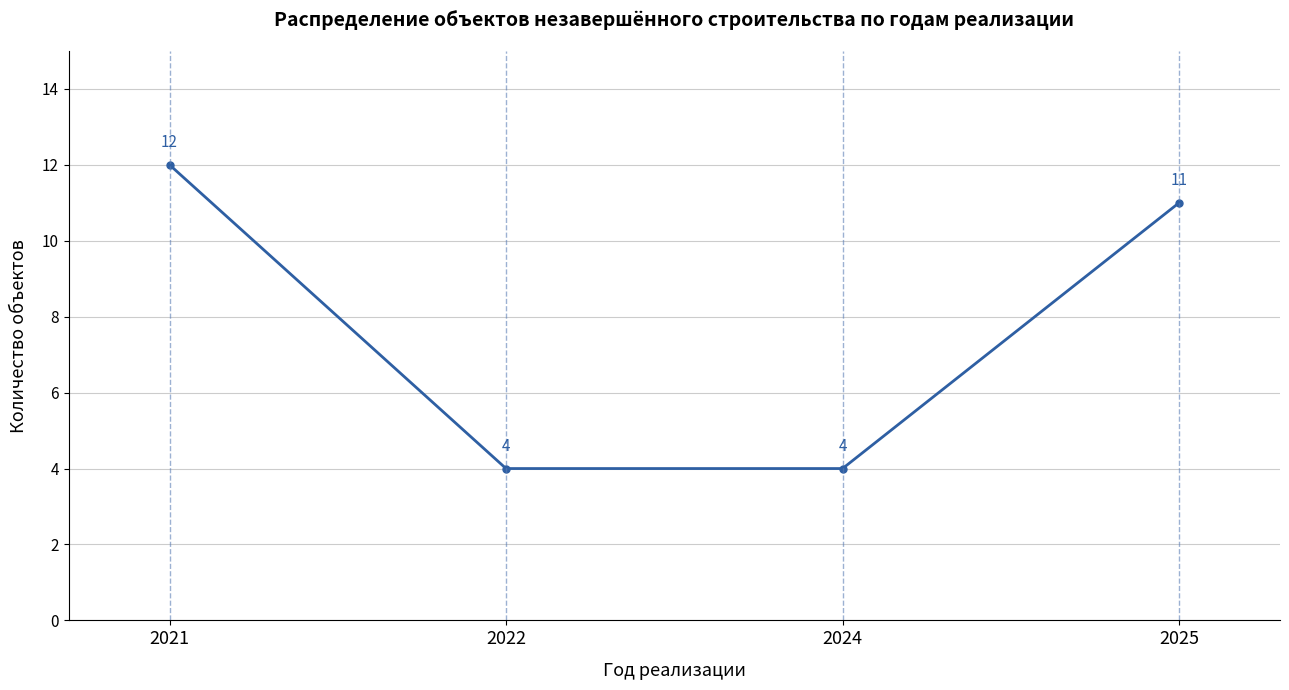

Which label corresponds to the largest value in the chart?

2021